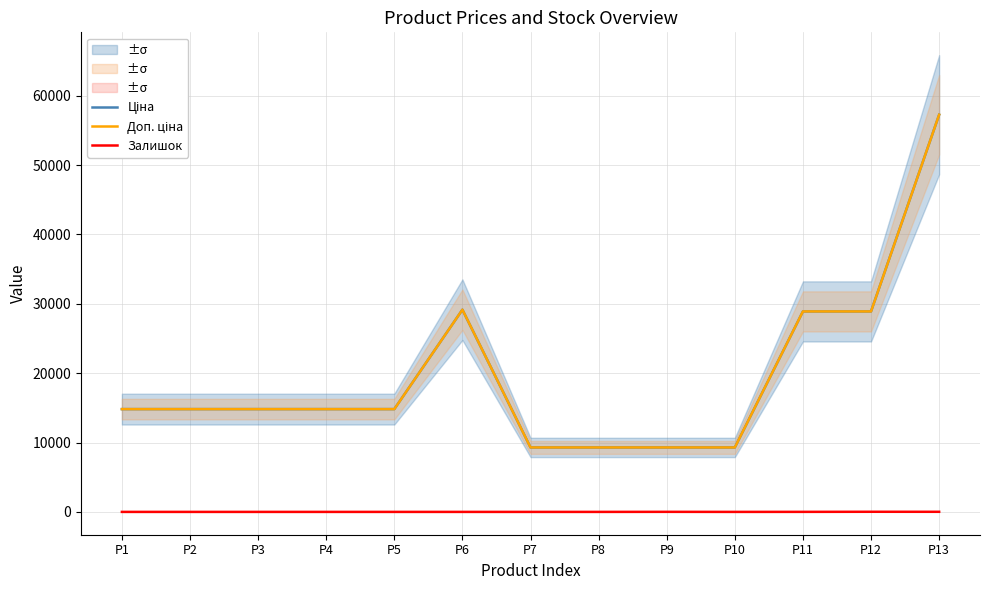

The Доп. ціна series shows 9290.5 at P9. True or false?

True